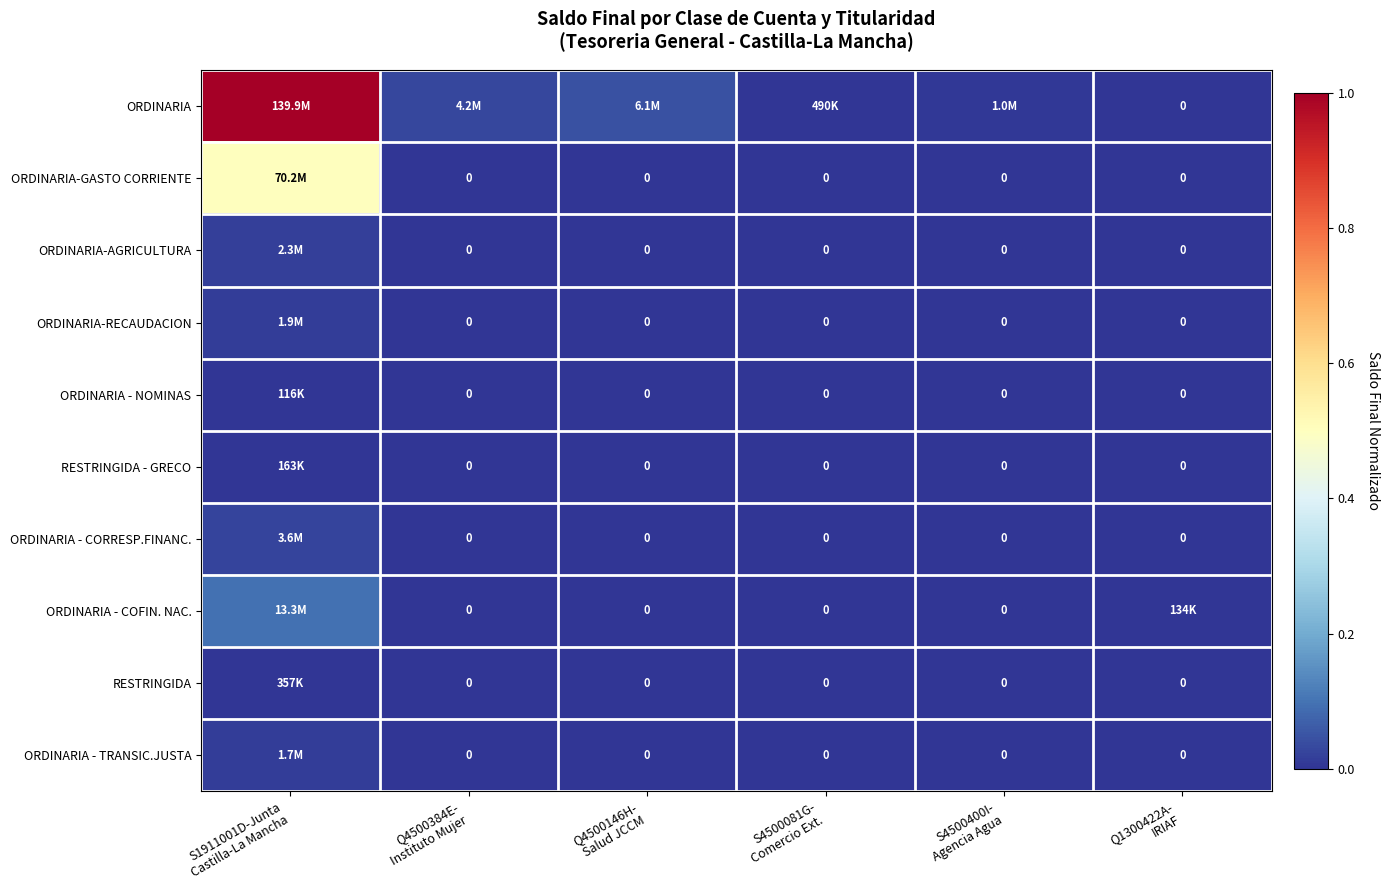

What is the average value of the ORDINARIA-GASTO CORRIENTE series?

0.1